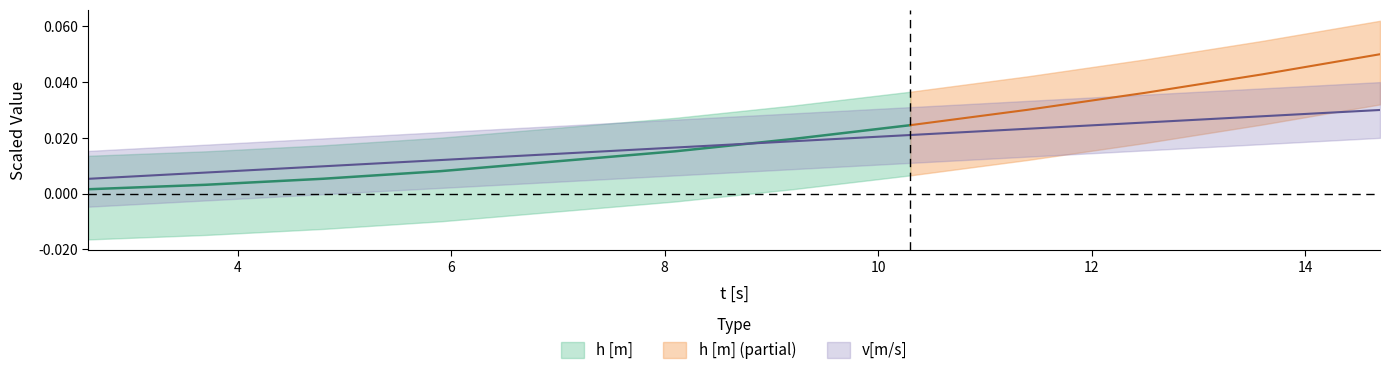

Rank the categories by value from highest to lowest.

14.7, 13.6, 12.5, 11.4, 10.3, 9.2, 8.1, 5.9, 4.8, 3.7, 2.6